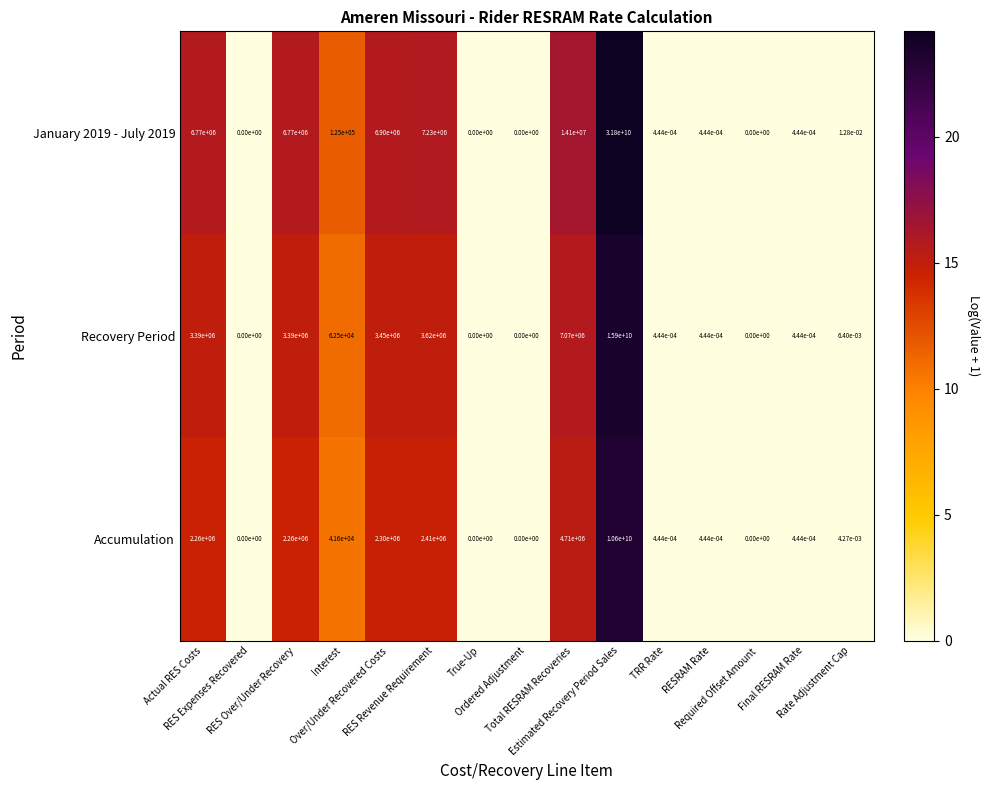

At which category does the chart reach its peak across all series?

Estimated Recovery Period Sales